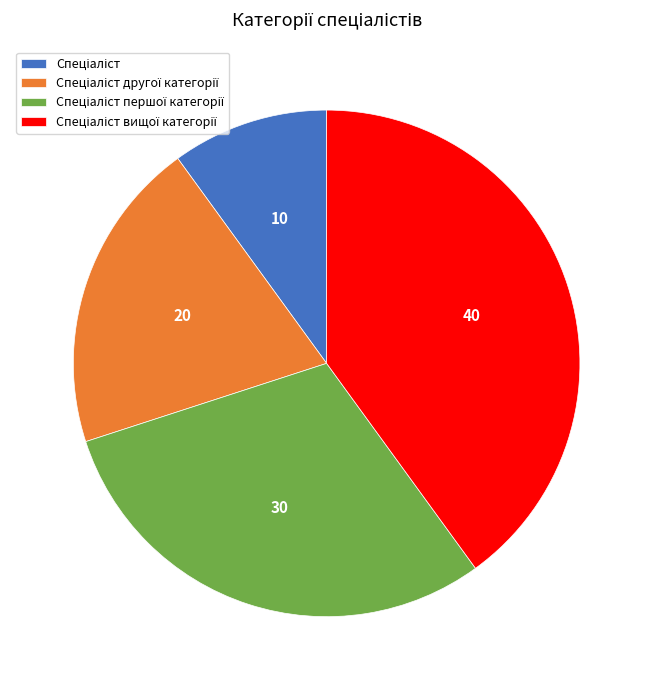

Does any single category account for the majority?

No